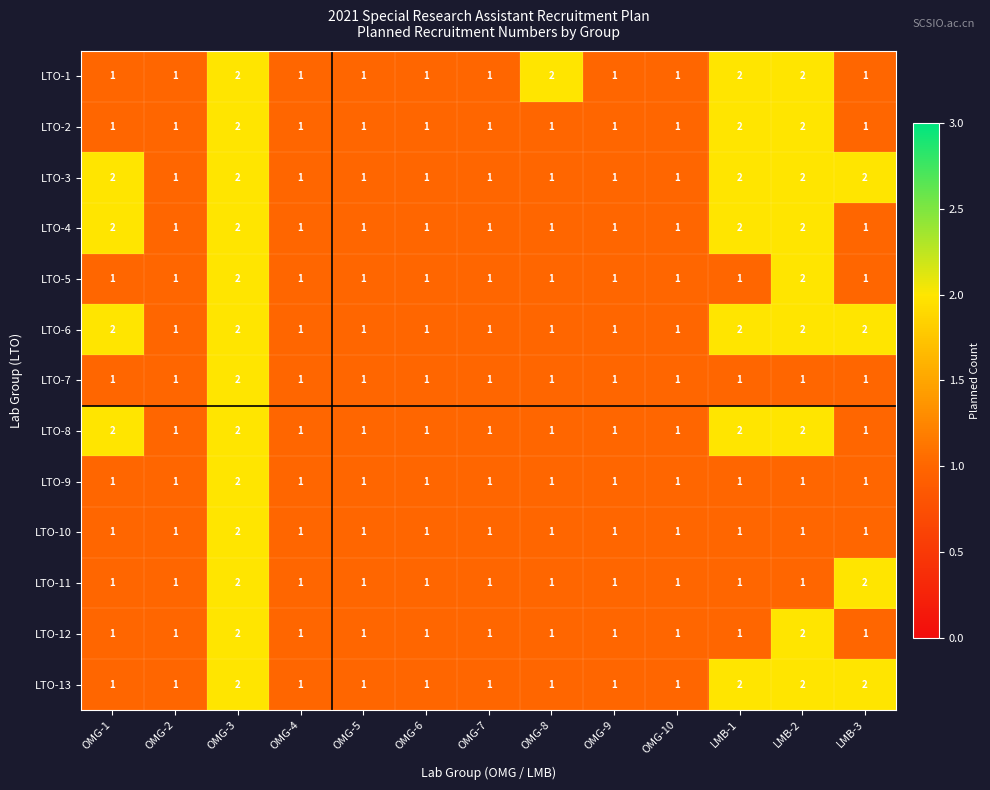

What is the sum of all LTO-1 values?

17